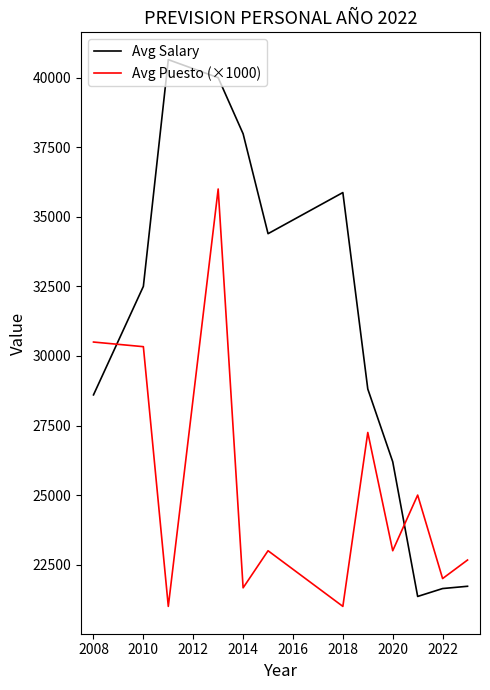

In Avg Salary, how many points are higher than both neighbors (excluding endpoints)?

2